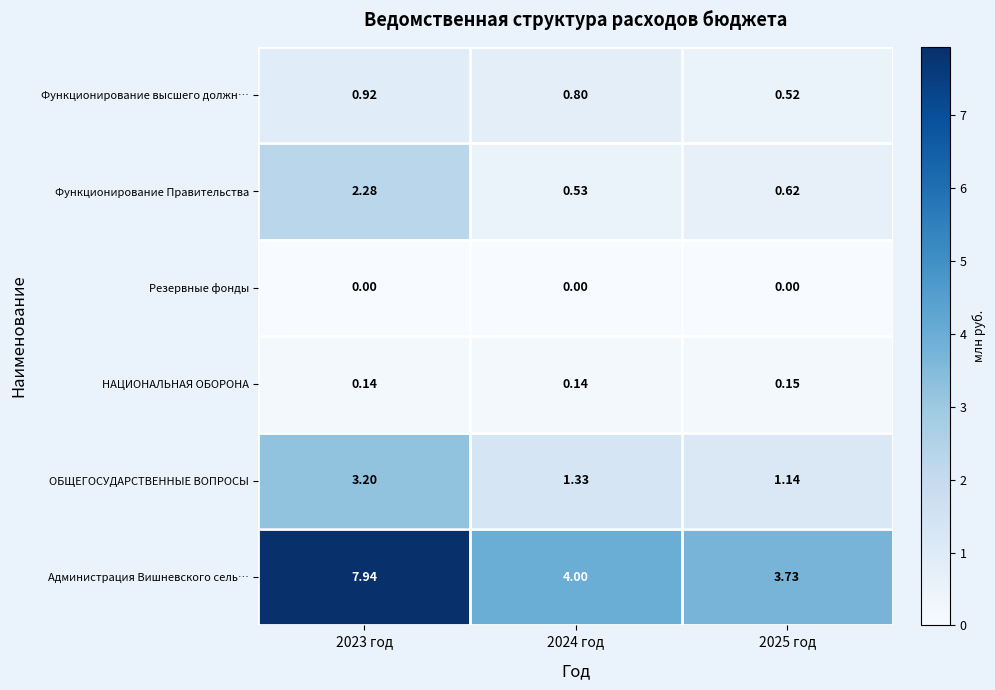

List the series in order of their peak value, lowest first.

Резервные фонды, НАЦИОНАЛЬНАЯ ОБОРОНА, Функционирование высшего должн…, Функционирование Правительства, ОБЩЕГОСУДАРСТВЕННЫЕ ВОПРОСЫ, Администрация Вишневского сель…